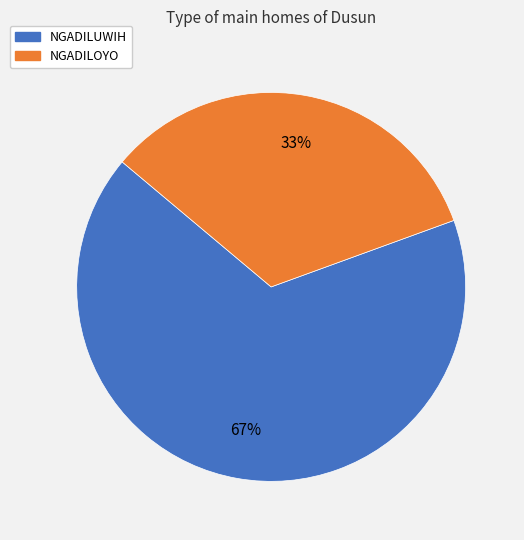

To the nearest percent, what is the average slice percentage?

50%